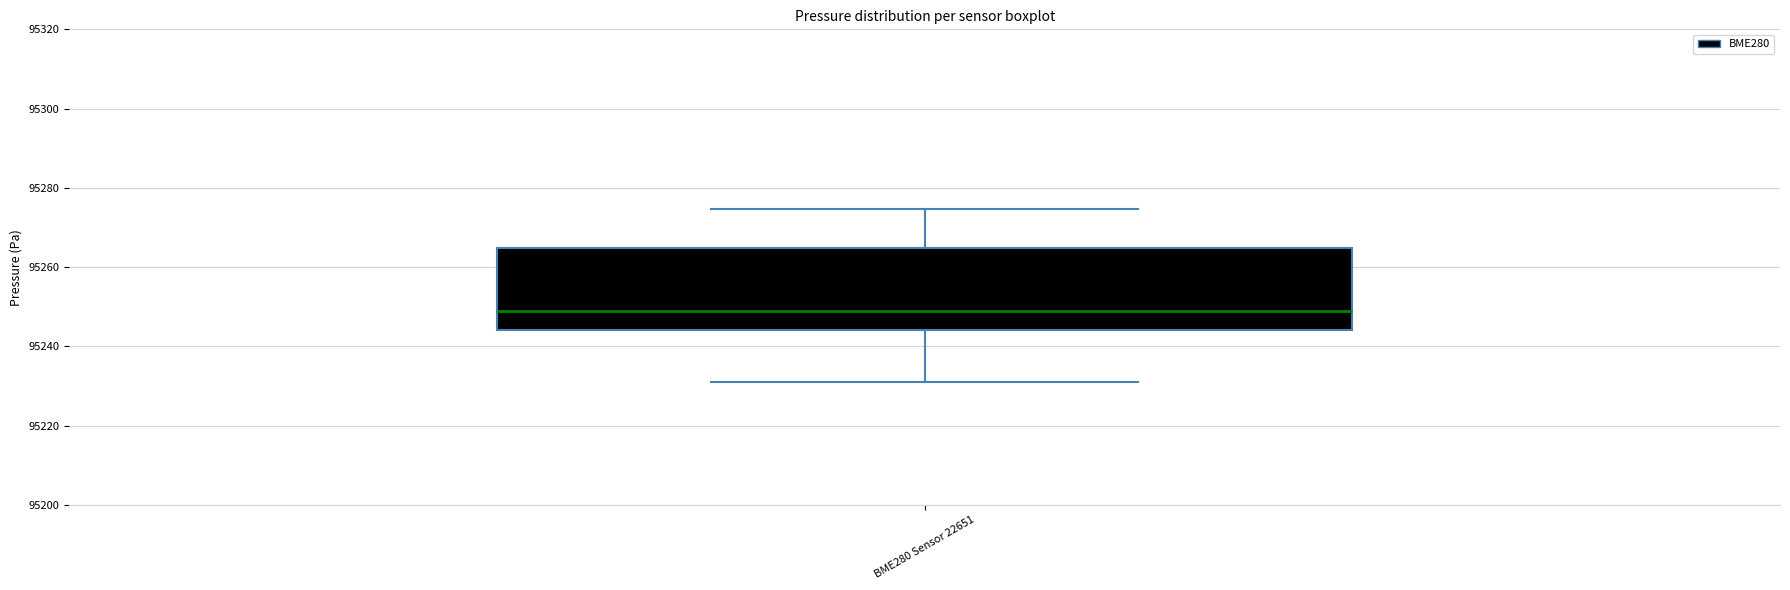

Where does the median line of the box for BME280 Sensor 22651 sit on the y-axis? The values are not printed on the chart, so give them approximately, as read against the axis.

95248